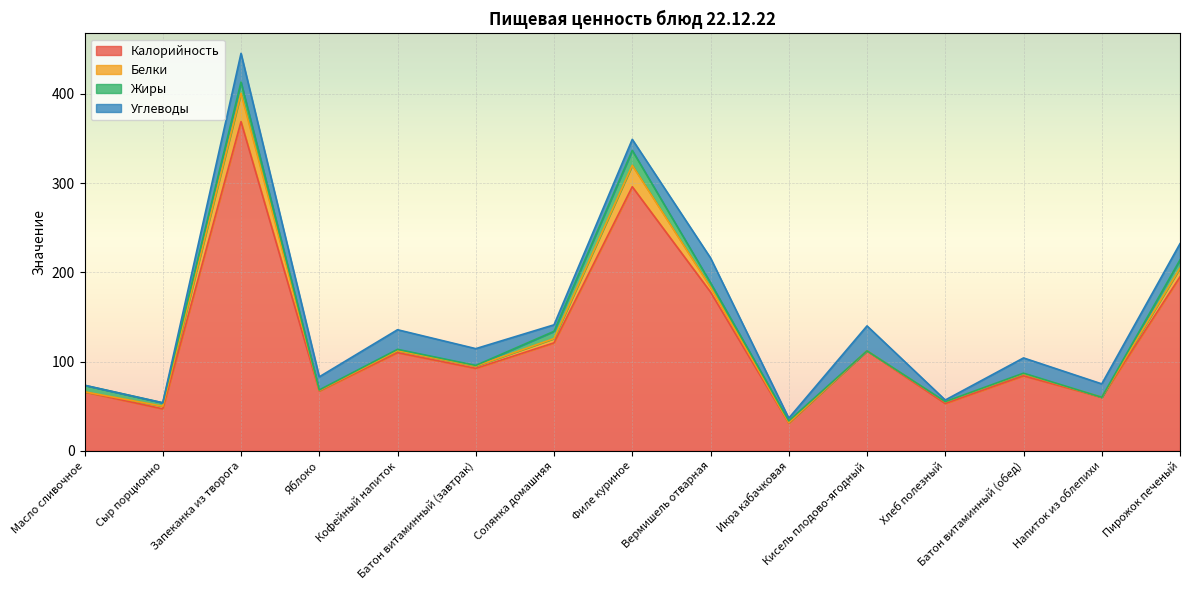

True or false: Жиры and Калорийность intersect in this chart.

False